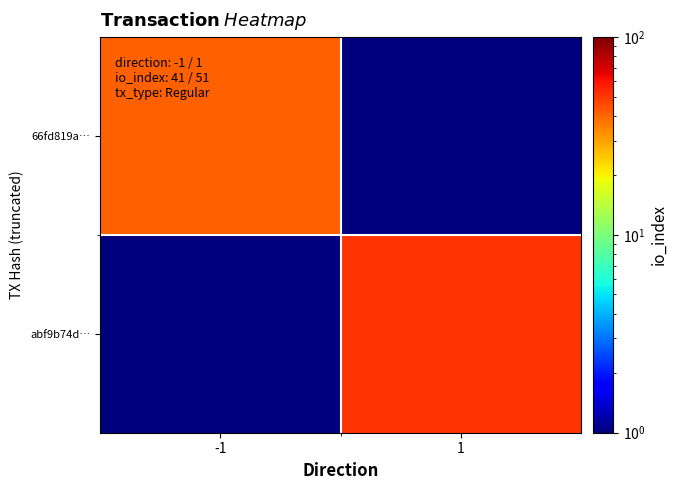

Reading right to left, extract all data points from this chart.

66fd819a…: 1=0.5	-1=41.0
abf9b74d…: 1=51.0	-1=0.5